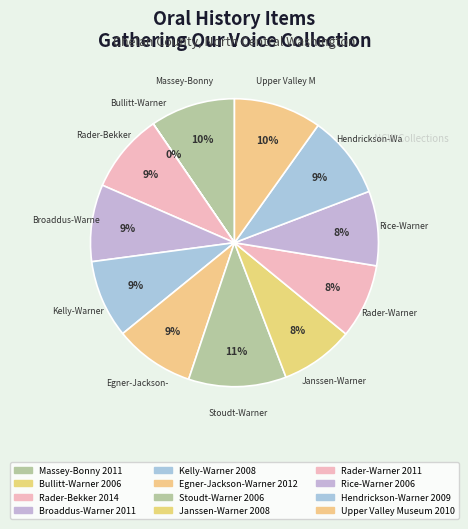

What is the change in value from Kelly-Warner 2008 to Janssen-Warner 2008?

-61